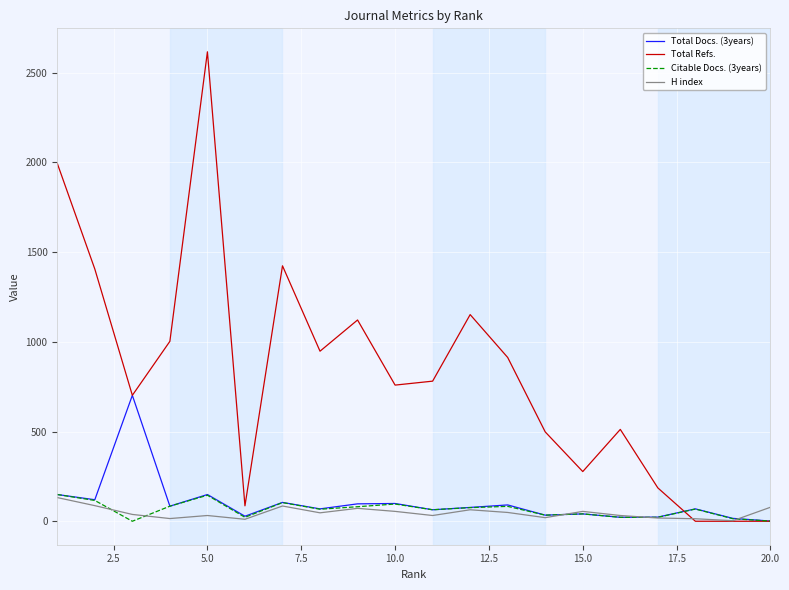

Which series has the widest spread of values?

Total Refs.